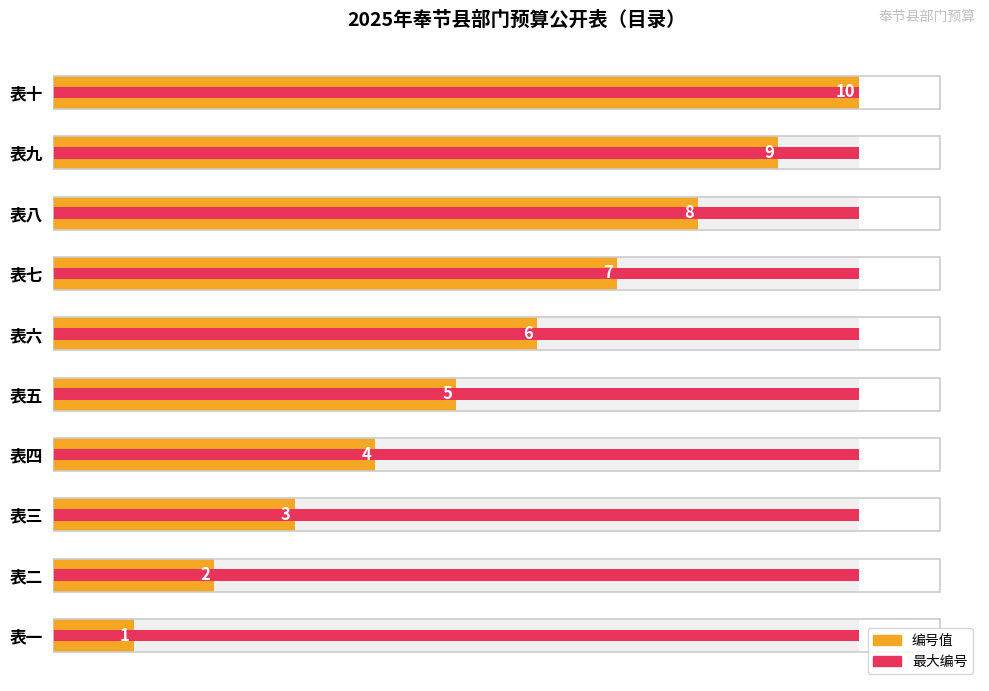

True or false: 最大编号 has a value of 0.1 at 8.

False